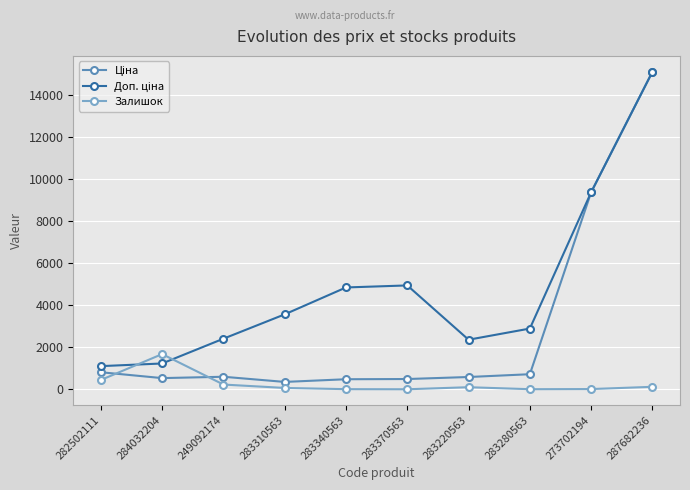

What is the value of the Залишок point at the 2nd from the left?

1682.0